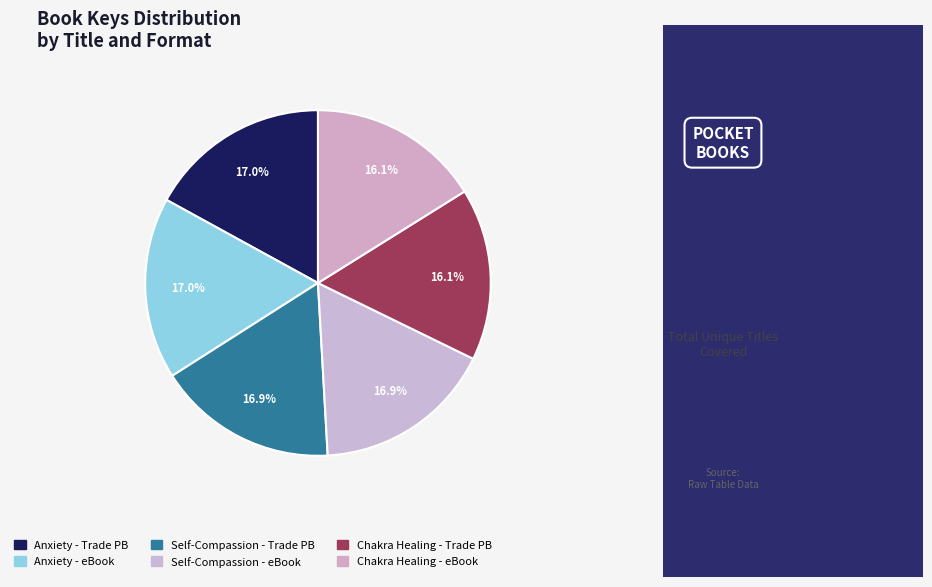

How many slices are in this pie chart?

6